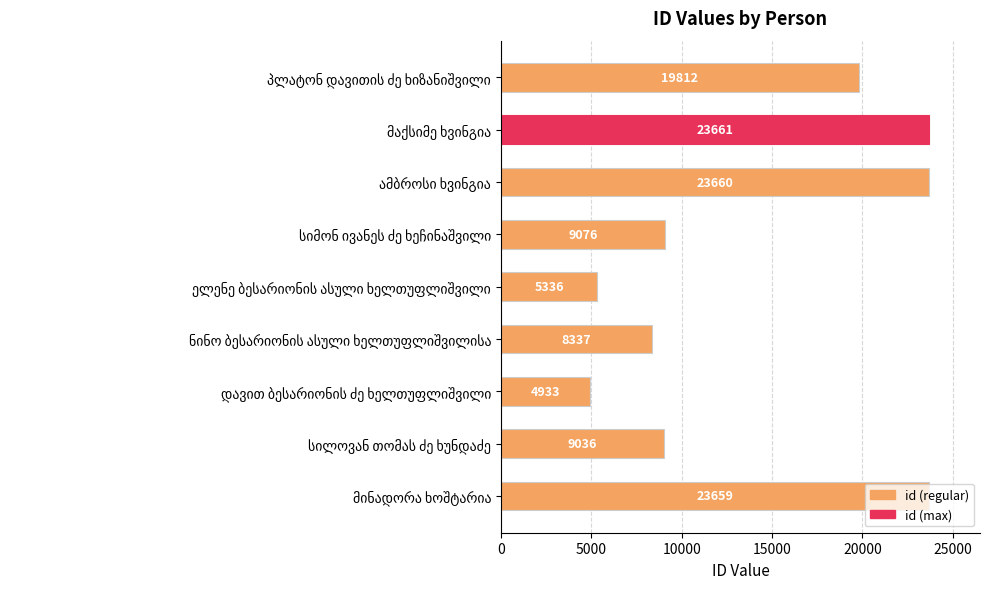

What is the value of the 2nd bar from the top?

23661